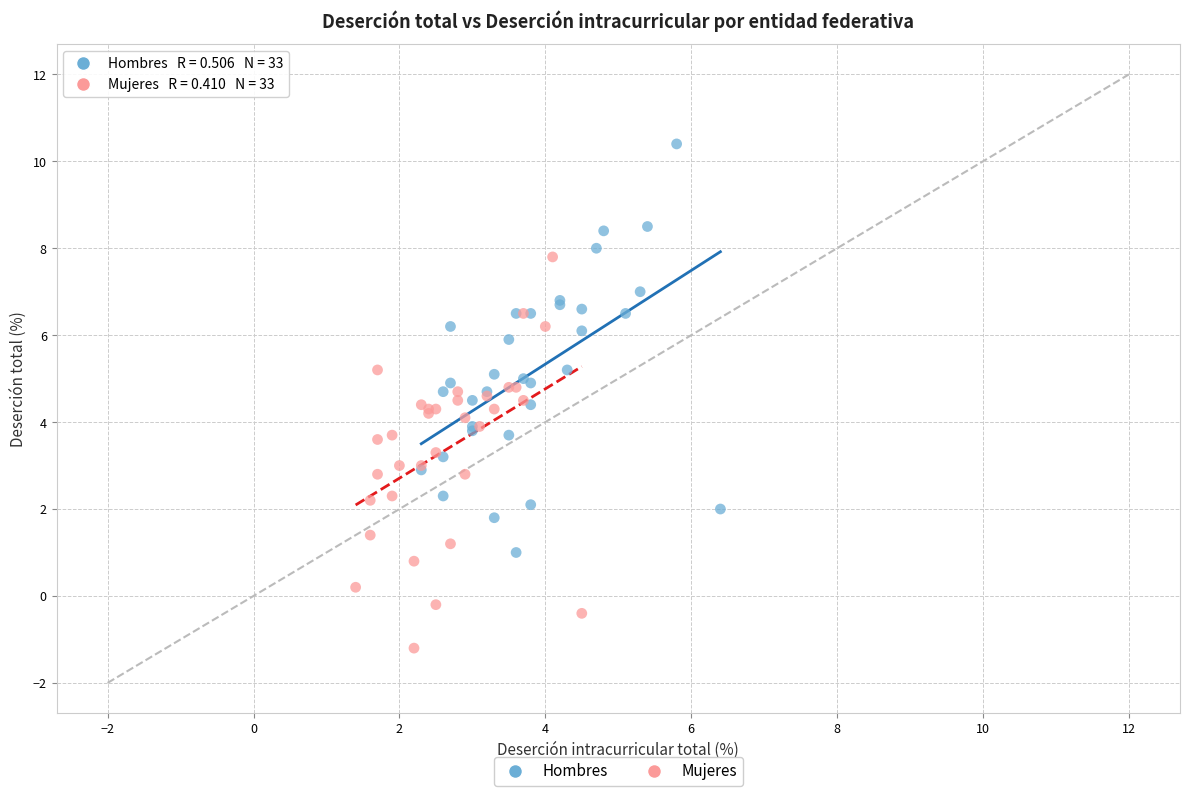

Which series reaches the minimum Y coordinate?

Mujeres